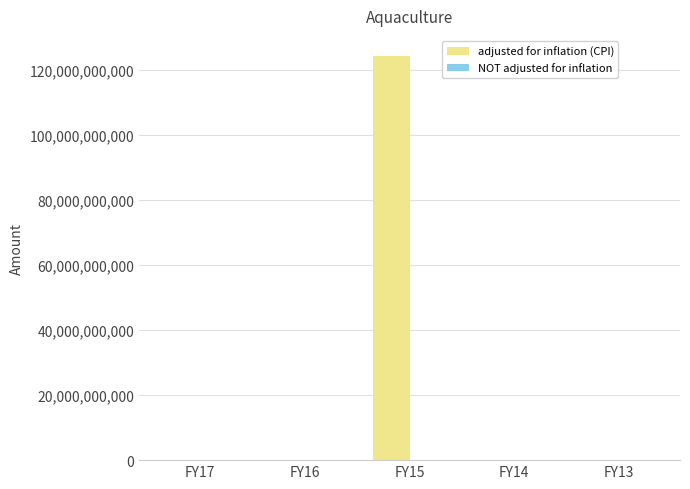

At which category does the chart reach its peak across all series?

FY15